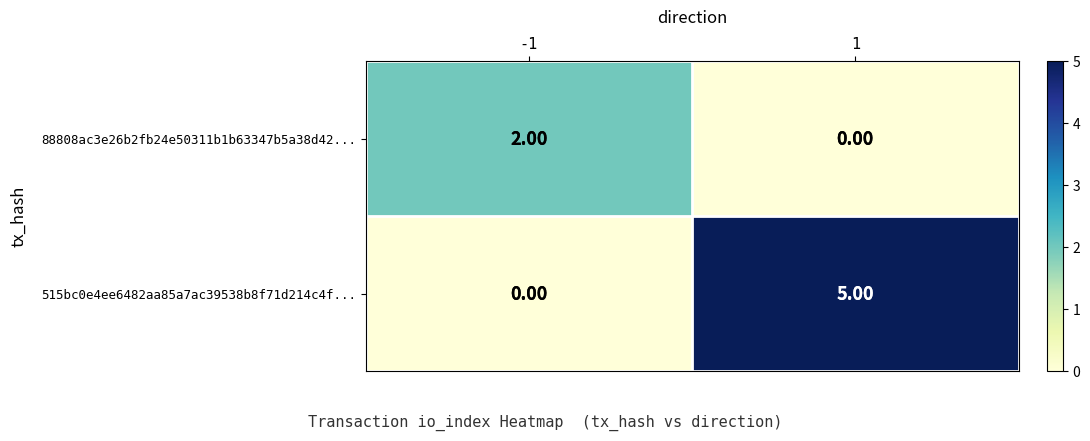

What is the difference between the maximum and minimum values in the 515bc0e4ee6482aa85a7ac39538b8f71d214c4f... series?

5